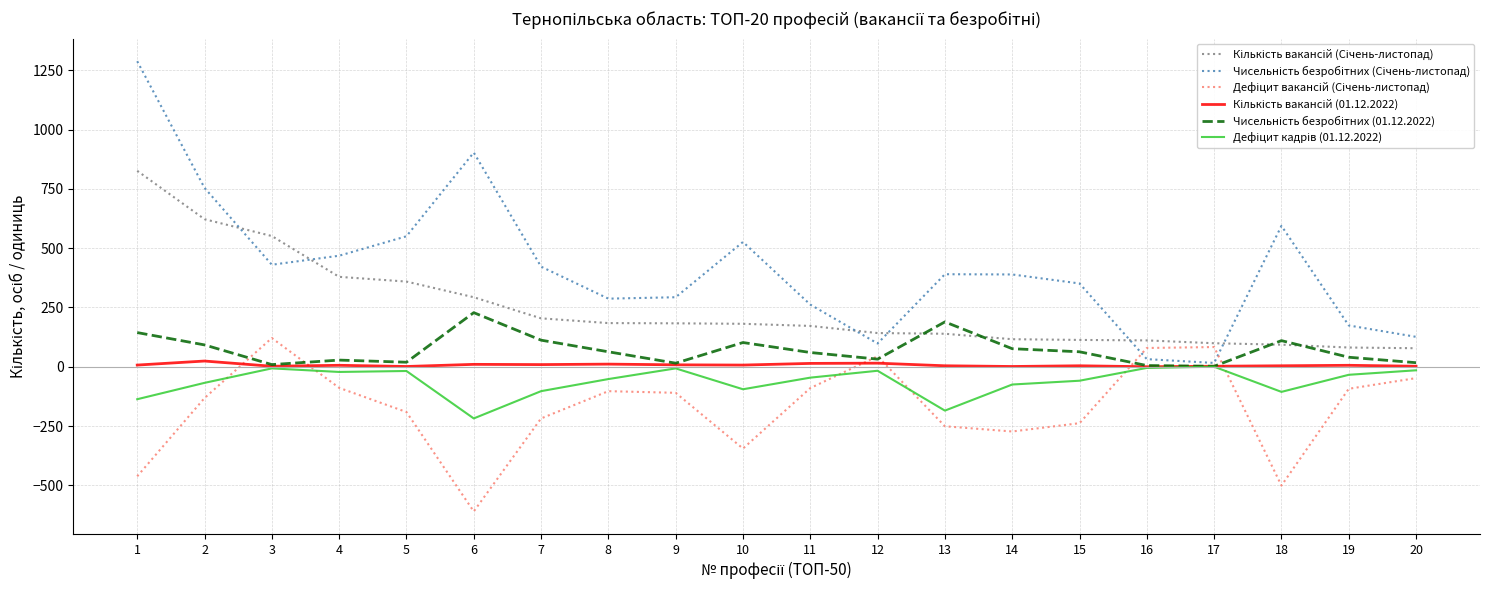

What is the smallest value displayed?

-610